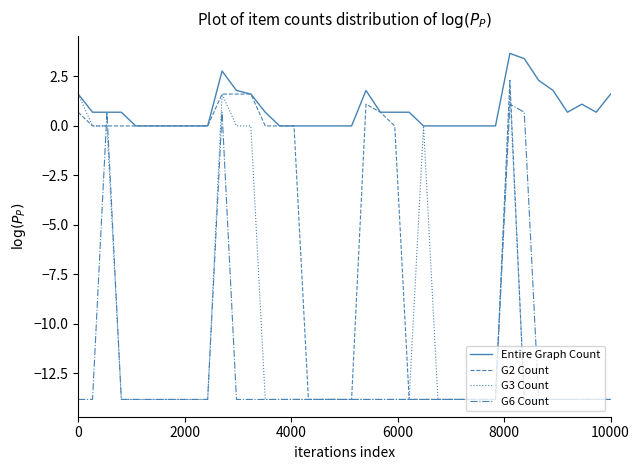

What is the greatest value displayed?

3.7